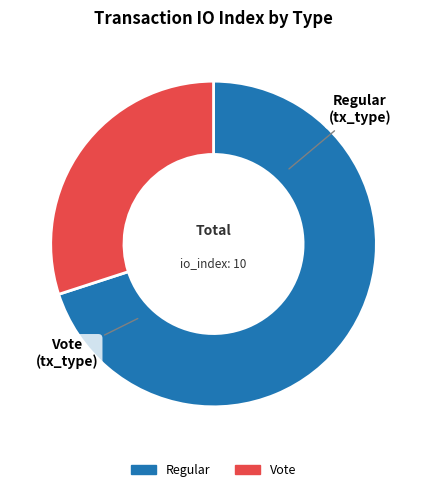

How many segments does this pie chart have?

2